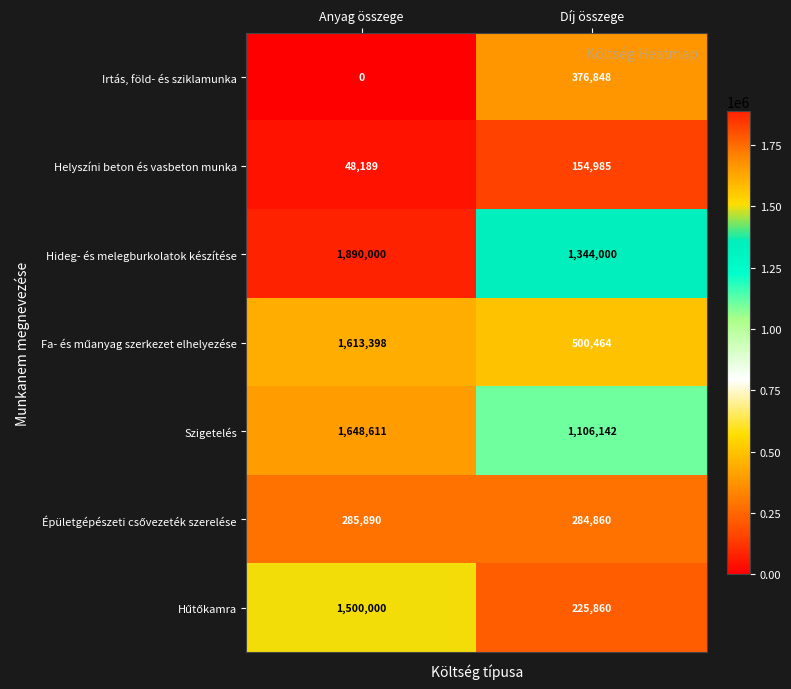

At which category does the chart reach its peak across all series?

Anyag összege